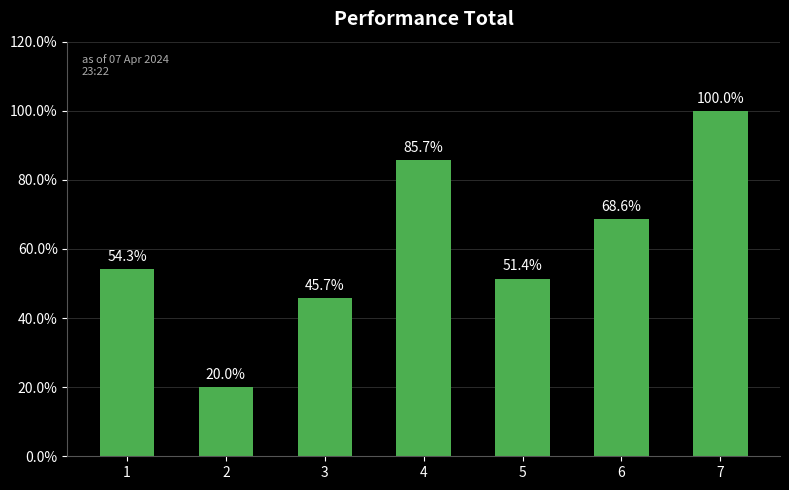

How many distinct data groups are displayed?

1